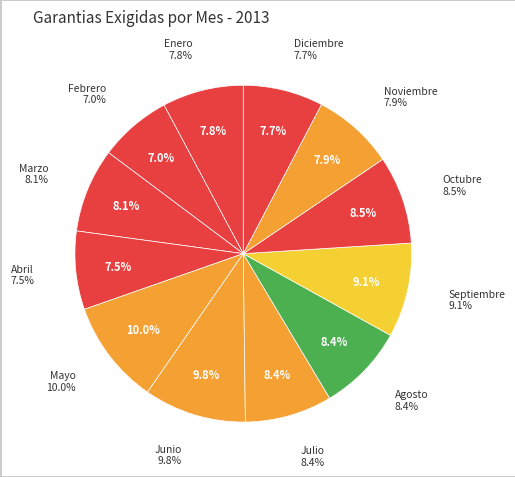

Which has a higher value, Agosto or Diciembre?

Agosto